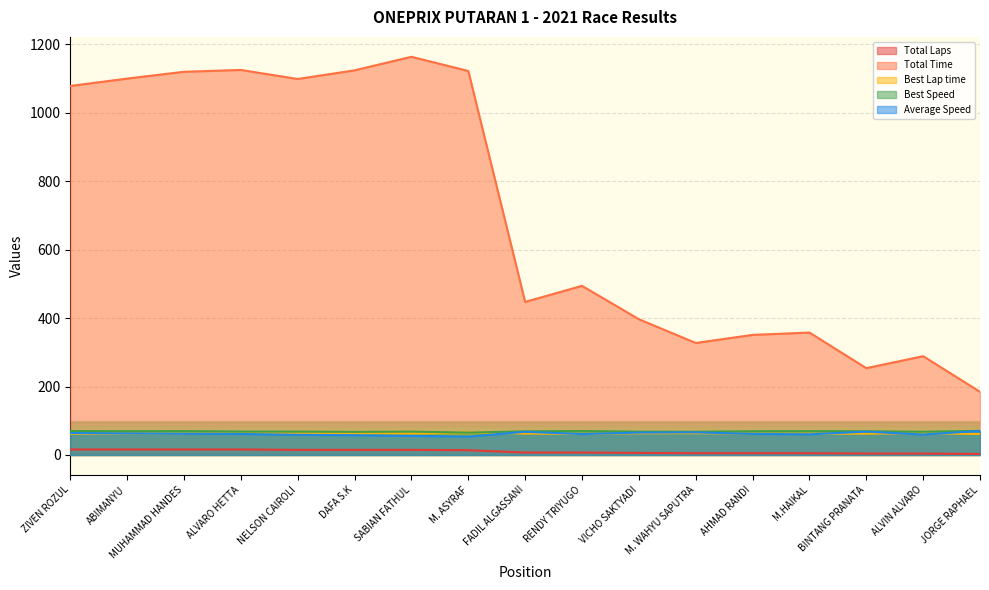

What is the label of the 13th point from the right?

NELSON CAIROLI